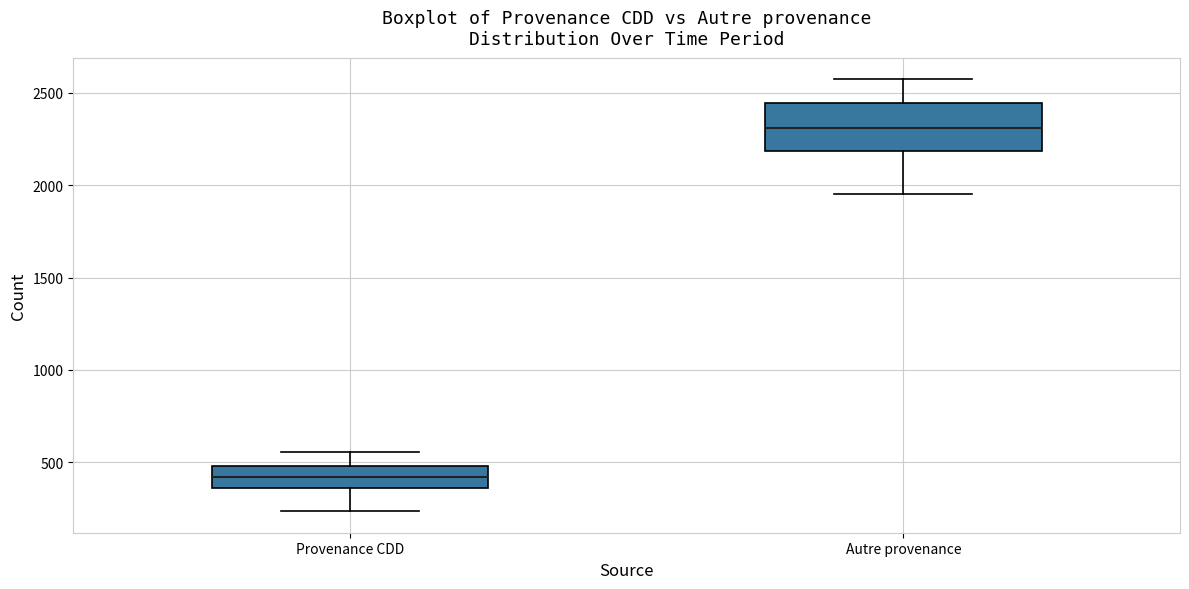

Reading left to right, transcribe this box plot: for each box, give where its median line is, the range the box spans, and where its two whiskers end, as read against the y-axis. The values are not printed on the chart, so give them approximately, as read against the axis.

Provenance CDD: median 400, box 350 to 500, whiskers 250 to 550
Autre provenance: median 2300, box 2200 to 2450, whiskers 1950 to 2550